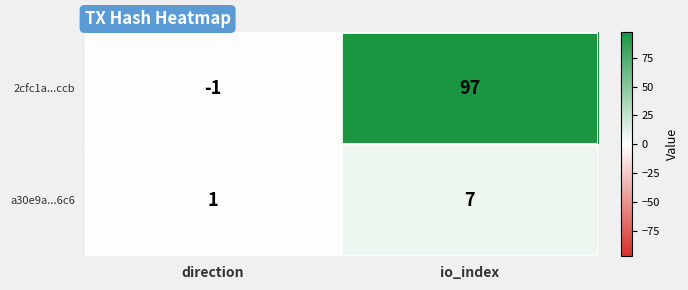

Which series changed the most between direction and io_index?

2cfc1a...ccb